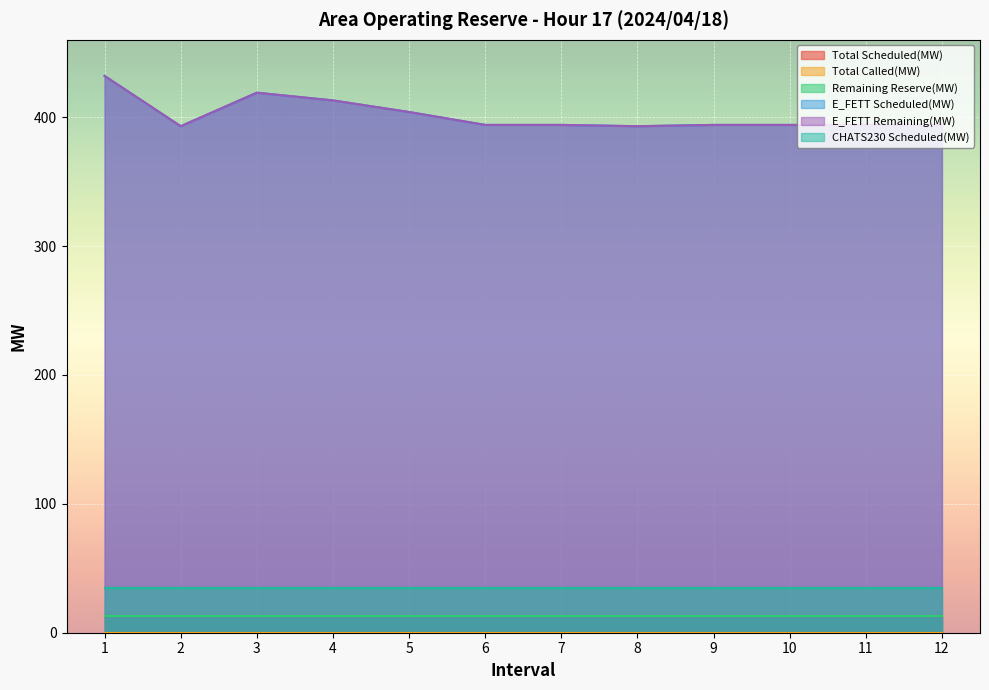

The value of Remaining Reserve(MW) at 10 is 13. True or false?

True